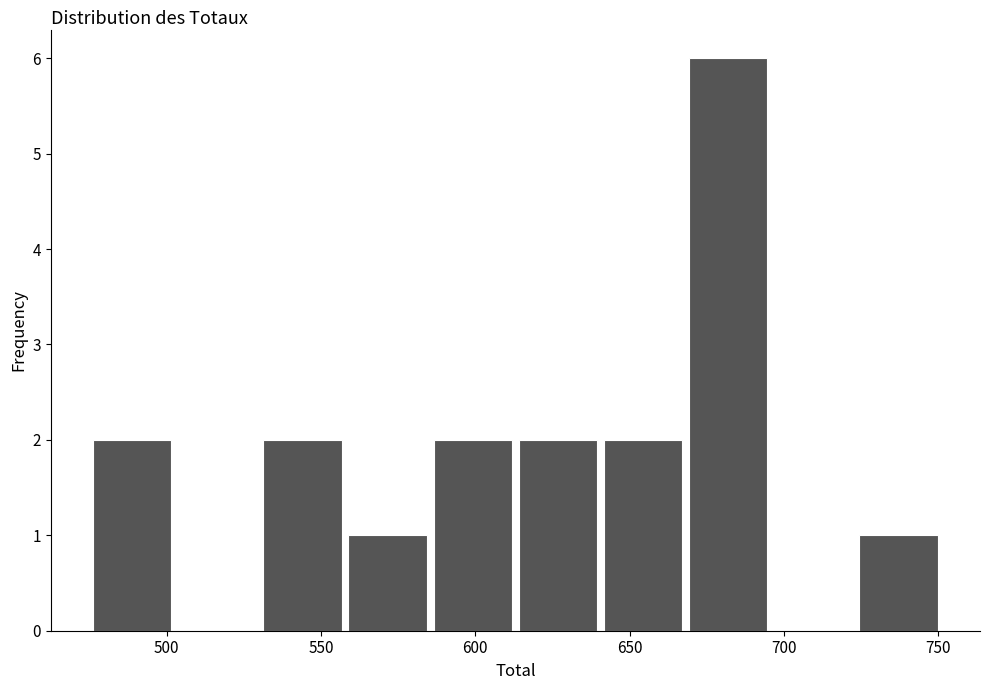

Reading left to right, transcribe this chart: for each bar, give the range it covers on the x-axis and its height. Neither the bar edges nor the heights are printed on the chart, so give them approximately, as read against the axes.

475 to 505: 2
505 to 530: 0
530 to 560: 2
560 to 585: 1
585 to 615: 2
615 to 640: 2
640 to 670: 2
670 to 695: 6
695 to 725: 0
725 to 750: 1